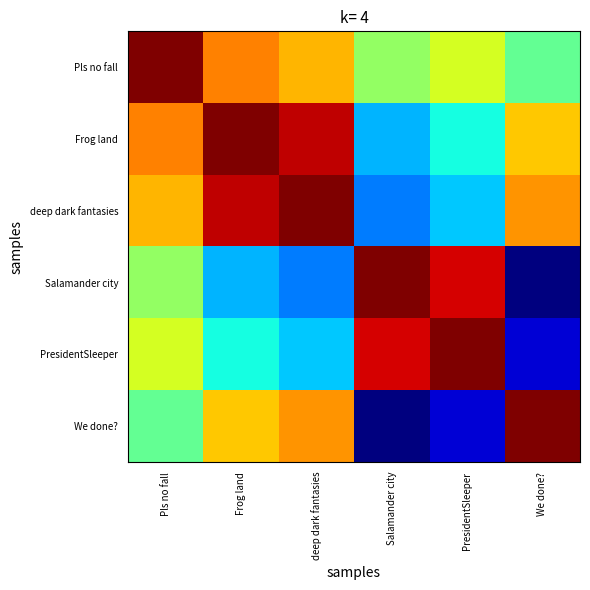

Between deep dark fantasies and PresidentSleeper, which is larger?

deep dark fantasies